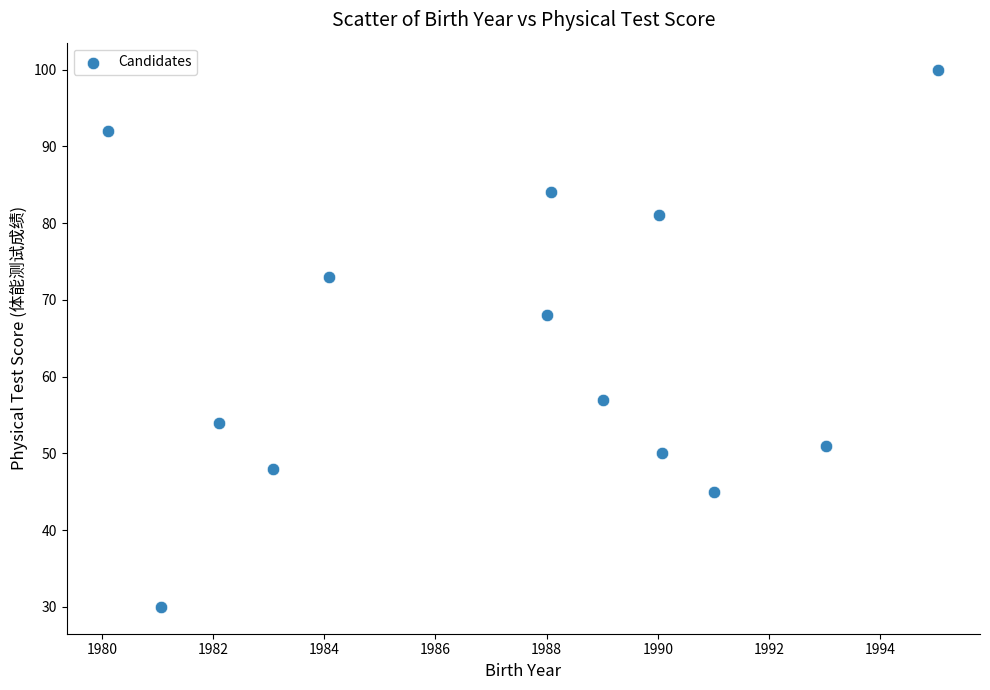

What is the range of Y values (max minus min)?

70